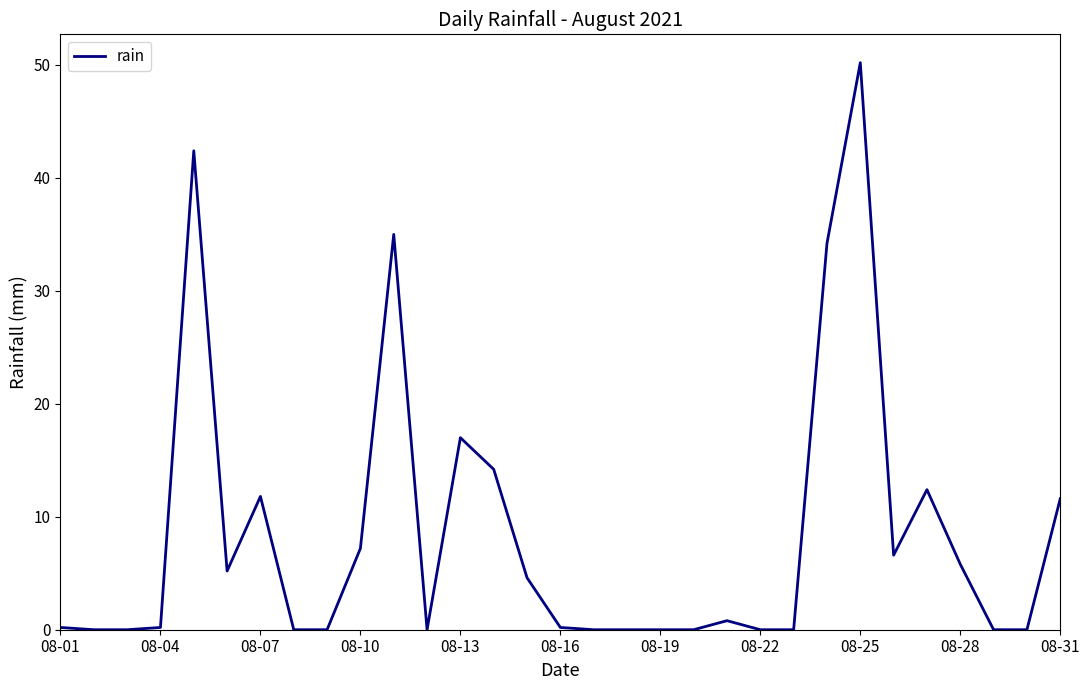

What is the greatest value displayed?

50.2